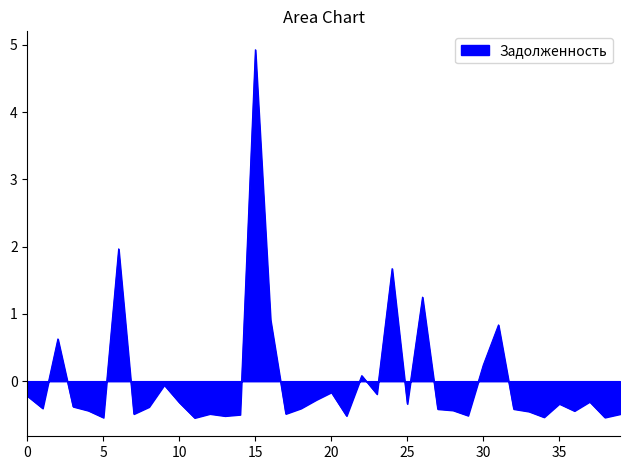

Reading left to right, transcribe all the data shown in this chart.

-0.2	-0.4	0.6	-0.4	-0.4	-0.5	2.0	-0.5	-0.4	-0.1	-0.3	-0.5	-0.5	-0.5	-0.5	4.9	0.9	-0.5	-0.4	-0.3	-0.2	-0.5	0.1	-0.2	1.7	-0.3	1.2	-0.4	-0.4	-0.5	0.2	0.8	-0.4	-0.4	-0.5	-0.3	-0.4	-0.3	-0.5	-0.5